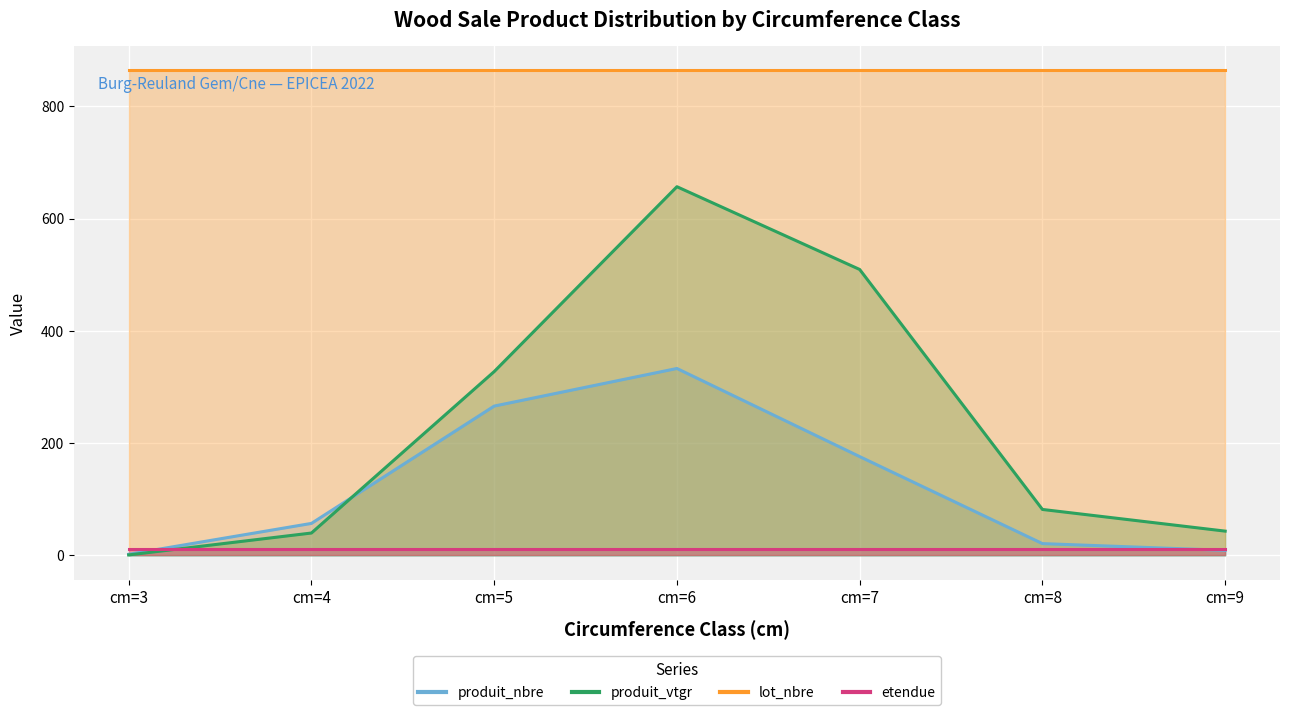

Which has a higher value, cm=9 or cm=7?

cm=7